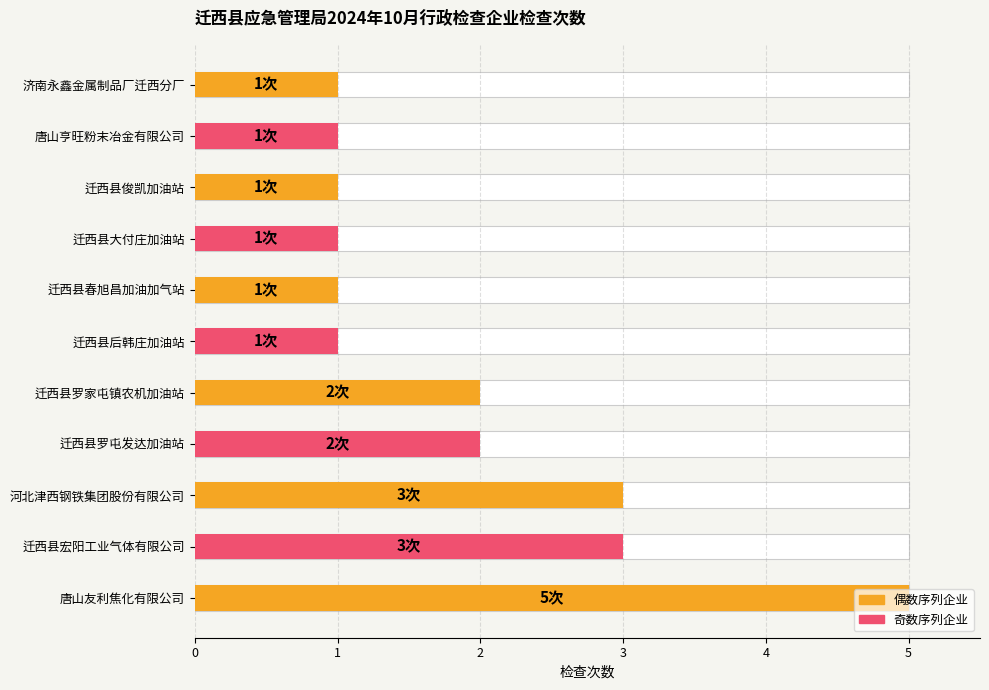

List the labels in order of value, smallest first.

迁西县后韩庄加油站, 迁西县春旭昌加油加气站, 迁西县大付庄加油站, 迁西县俊凯加油站, 唐山亨旺粉末冶金有限公司, 济南永鑫金属制品厂迁西分厂, 迁西县罗屯发达加油站, 迁西县罗家屯镇农机加油站, 迁西县宏阳工业气体有限公司, 河北津西钢铁集团股份有限公司, 唐山友利焦化有限公司